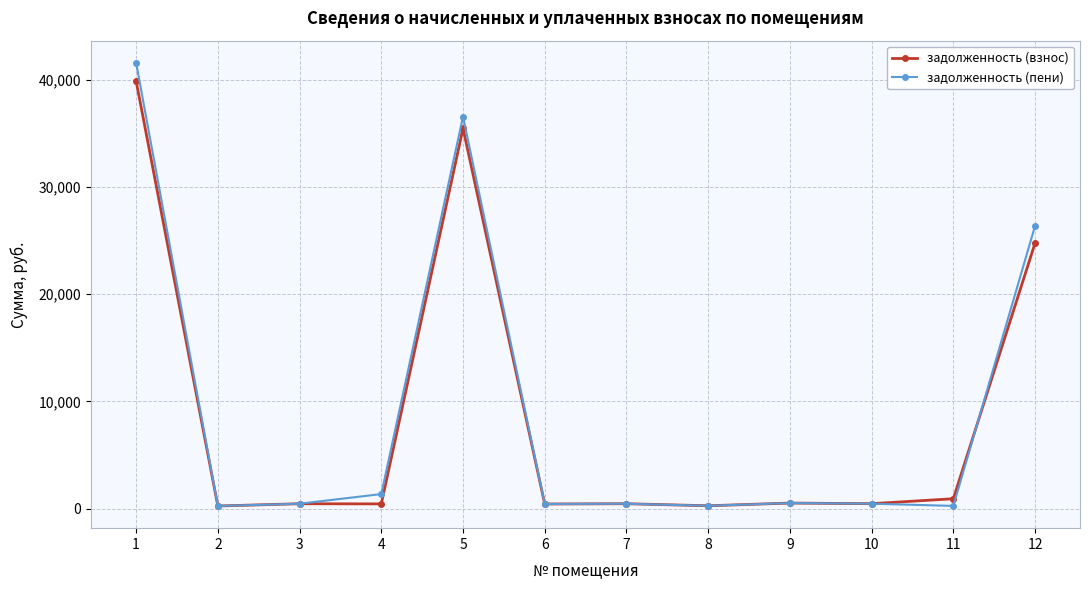

What is the value of the задолженность (взнос) point at the 2nd from the left?

260.6